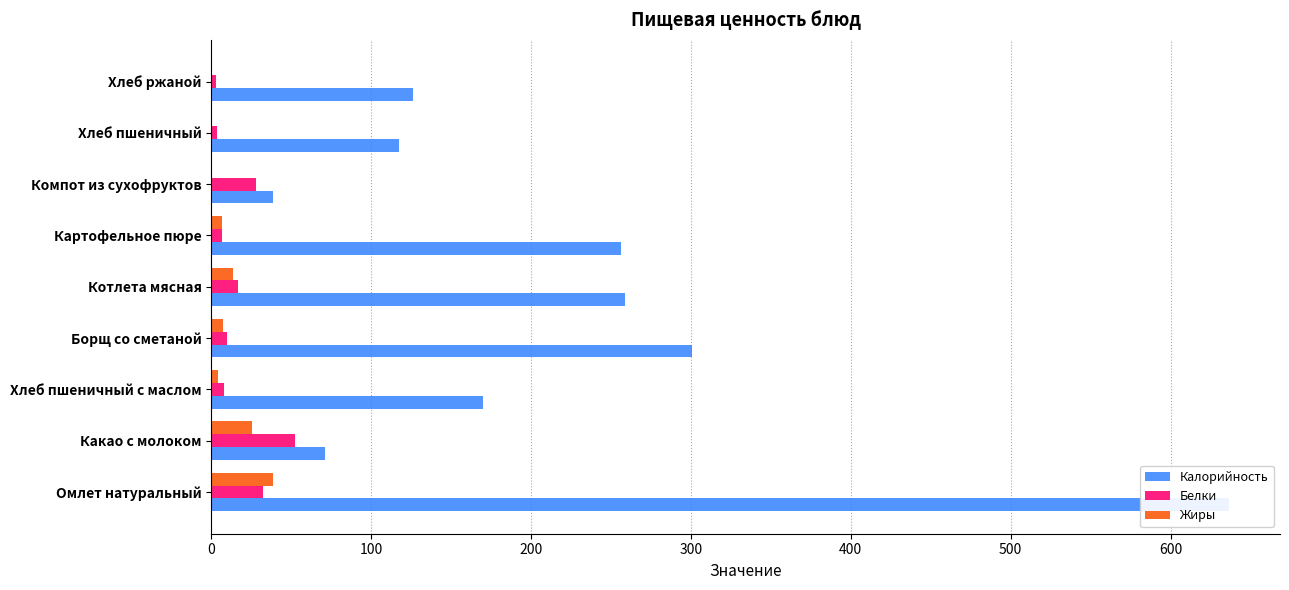

What is the sum of all Белки values?

159.9